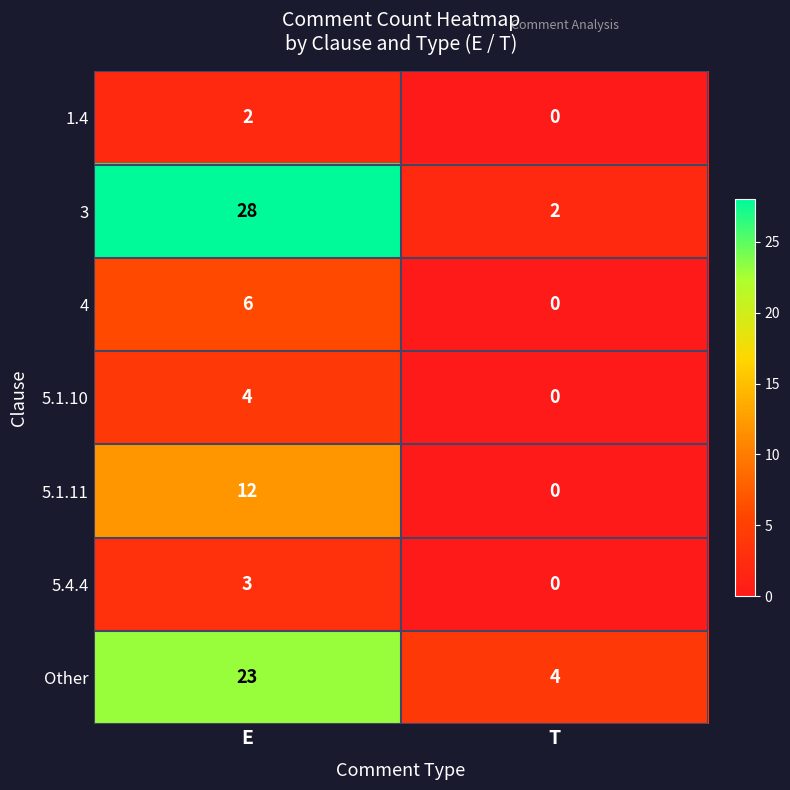

What is the spread (max minus min) of values at E?

26